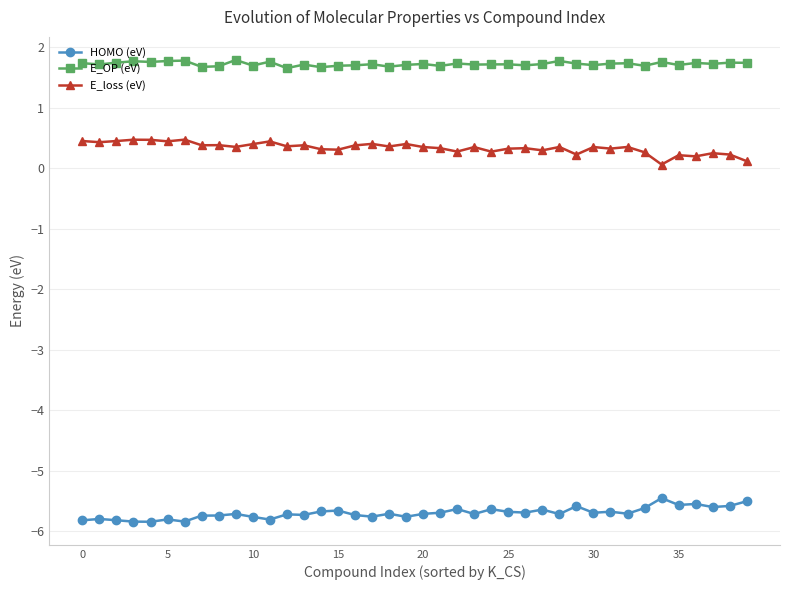

True or false: E_OP (eV) and HOMO (eV) cross at least once.

False